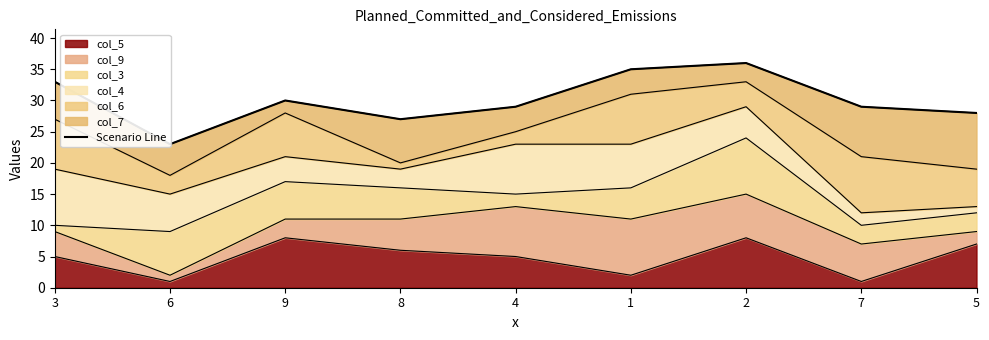

Which has a higher value, 1 or 9?

1